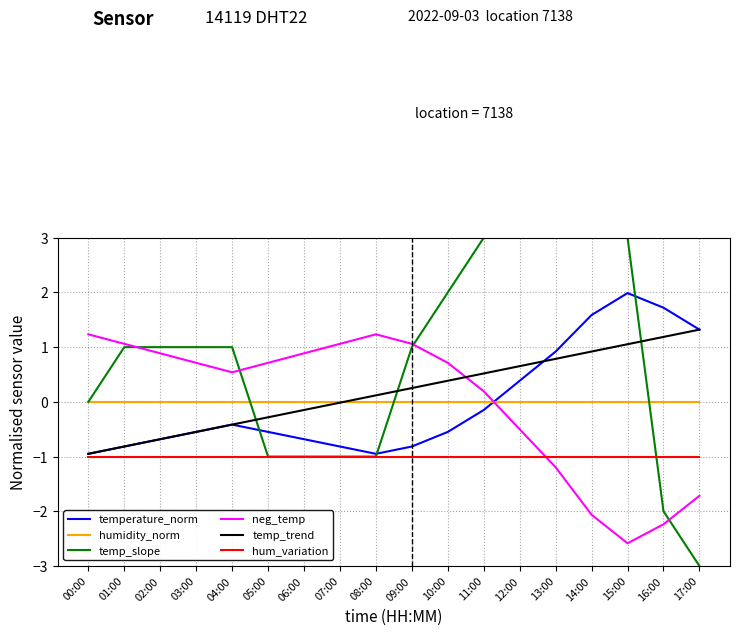

How many lines are shown in the chart?

6